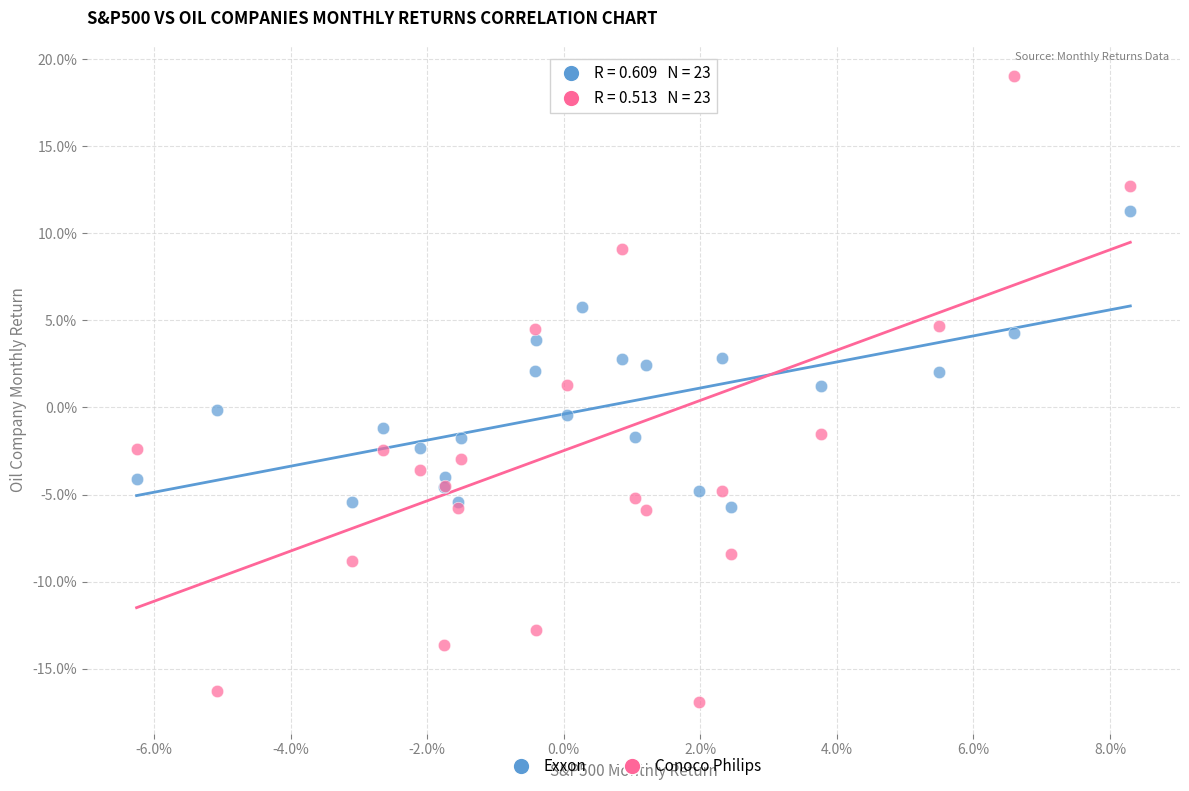

Which series contains the highest Y value?

Conoco Philips